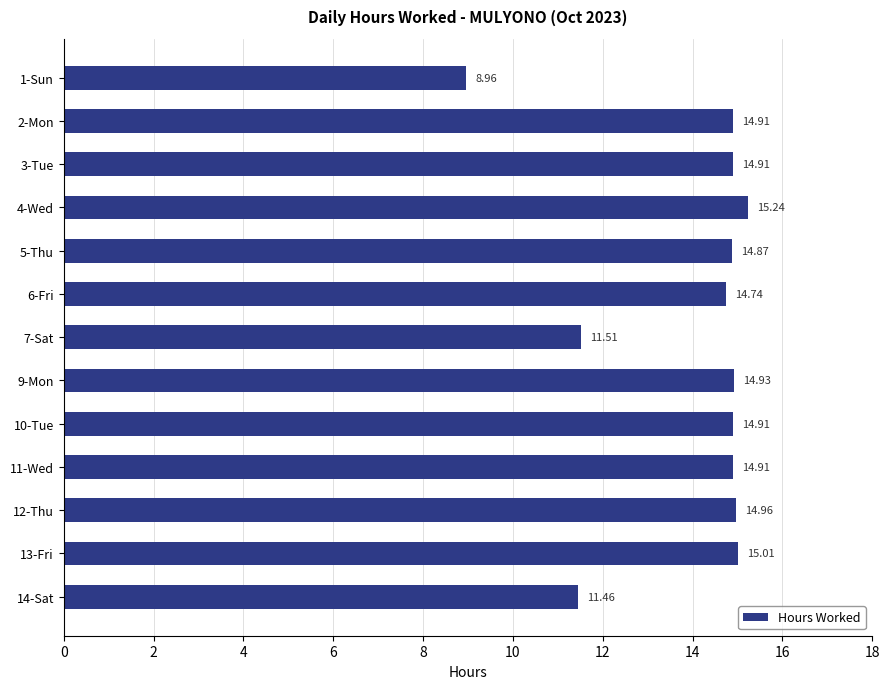

Which has a higher value, 3-Tue or 5-Thu?

3-Tue